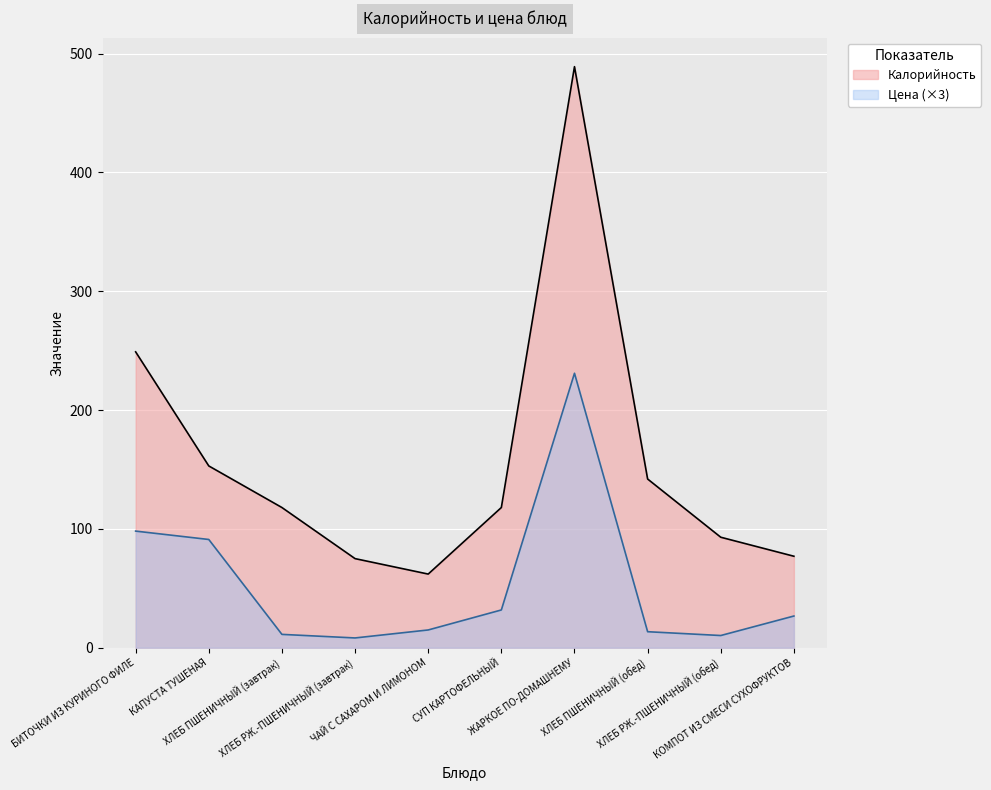

What is the difference between the highest and lowest values at ЖАРКОЕ ПО-ДОМАШНЕМУ?

258.0